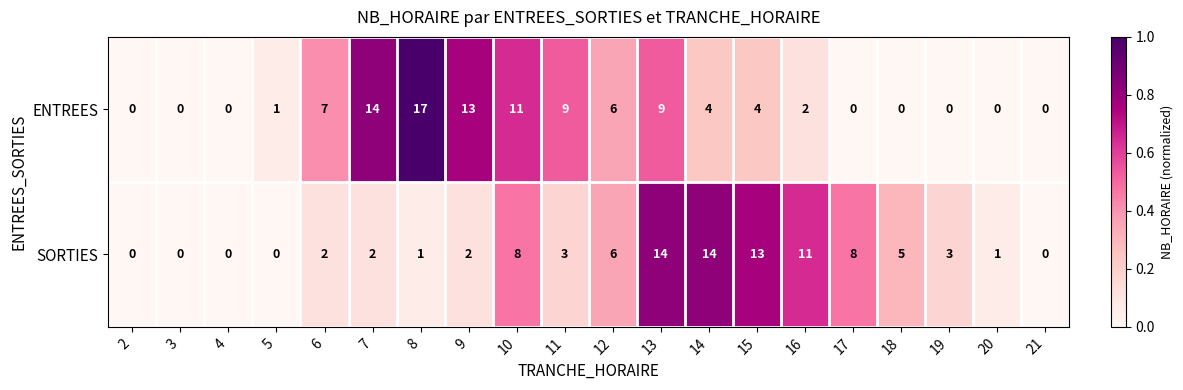

Which series has the widest spread of values?

ENTREES